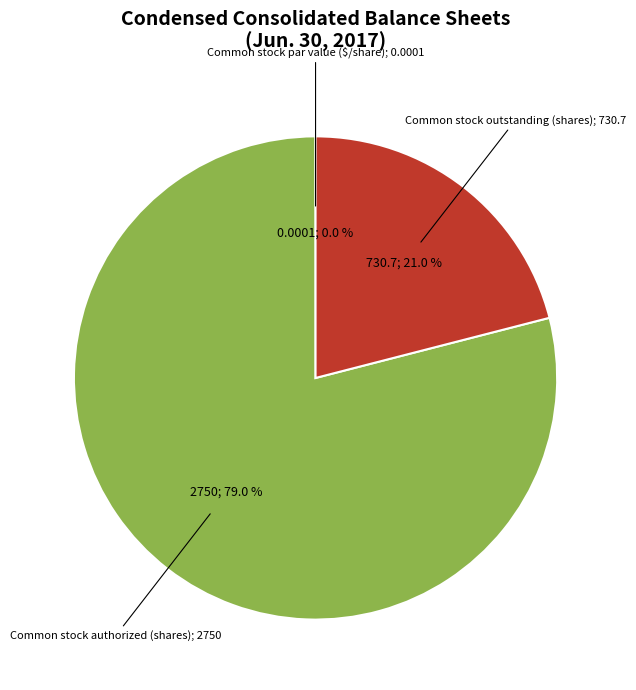

Is there a majority slice in this chart?

Yes